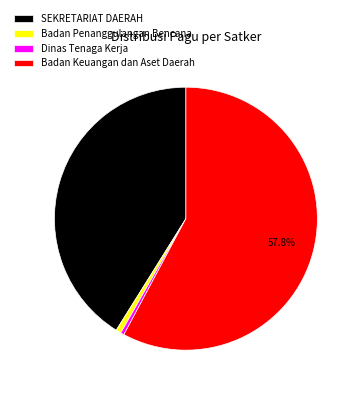

Does any single category account for the majority?

Yes